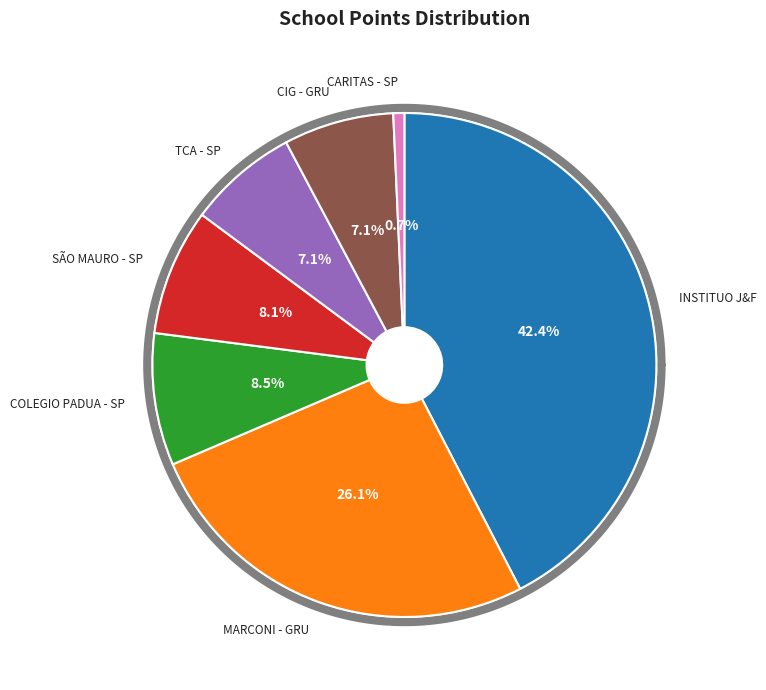

To the nearest percent, what is the combined percentage of CIG - GRU and MARCONI - GRU?

33%